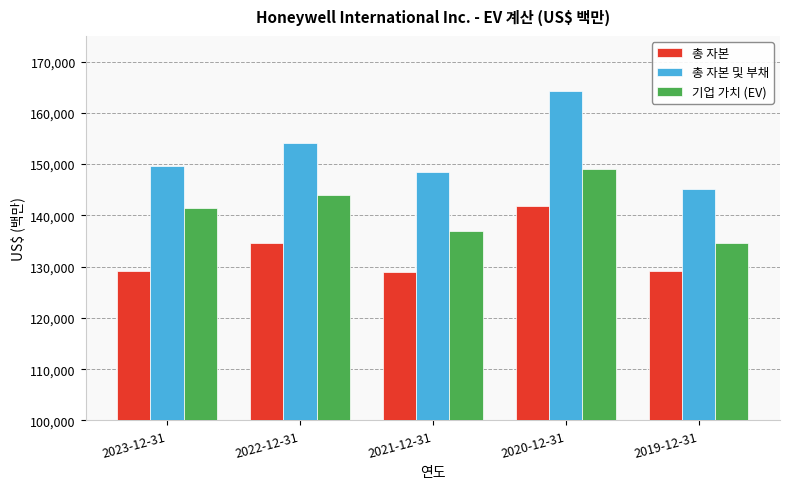

How many values in the 총 자본 및 부채 series are below 149612?

2